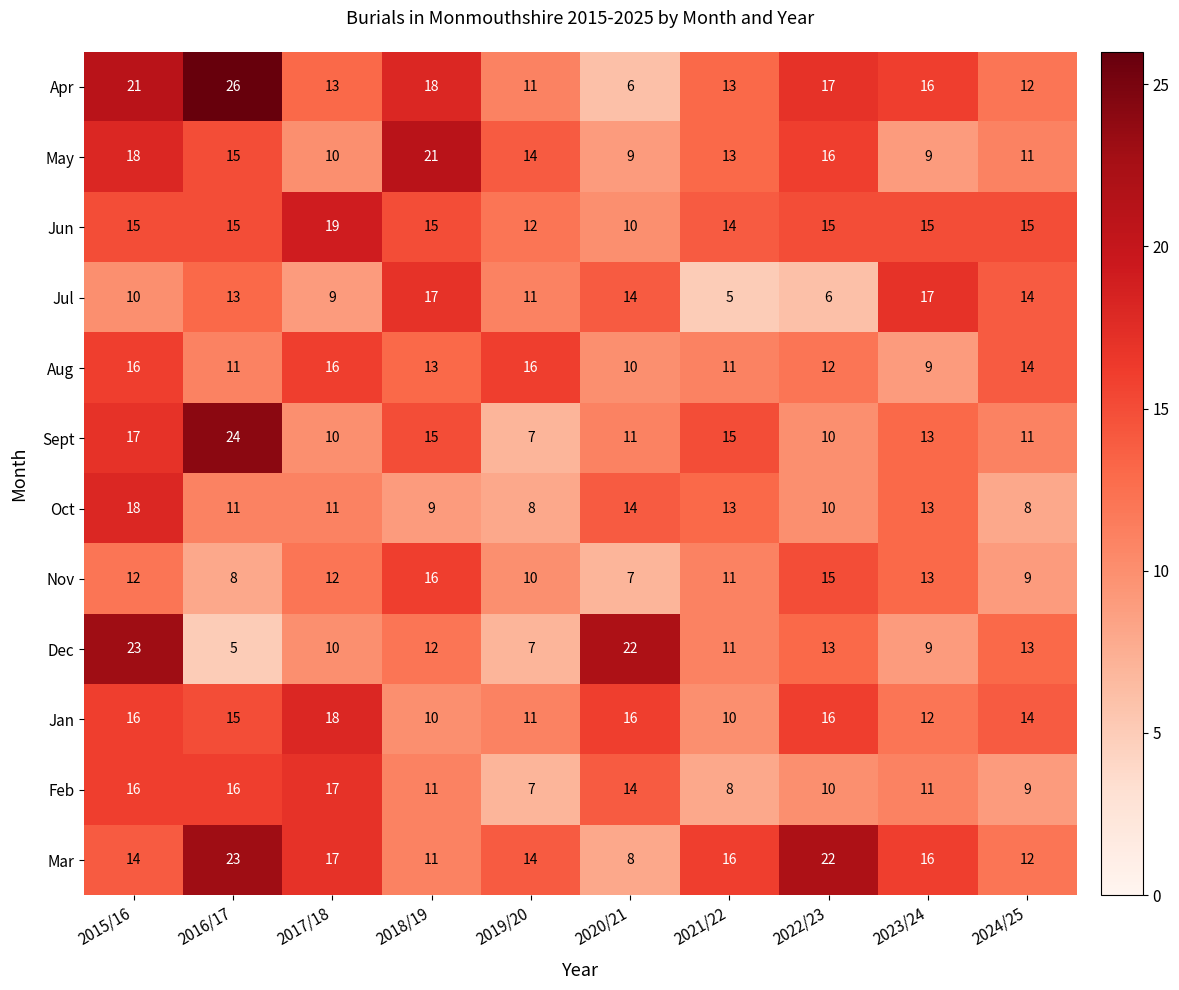

What is the approximate value of Mar at 2019/20?

14